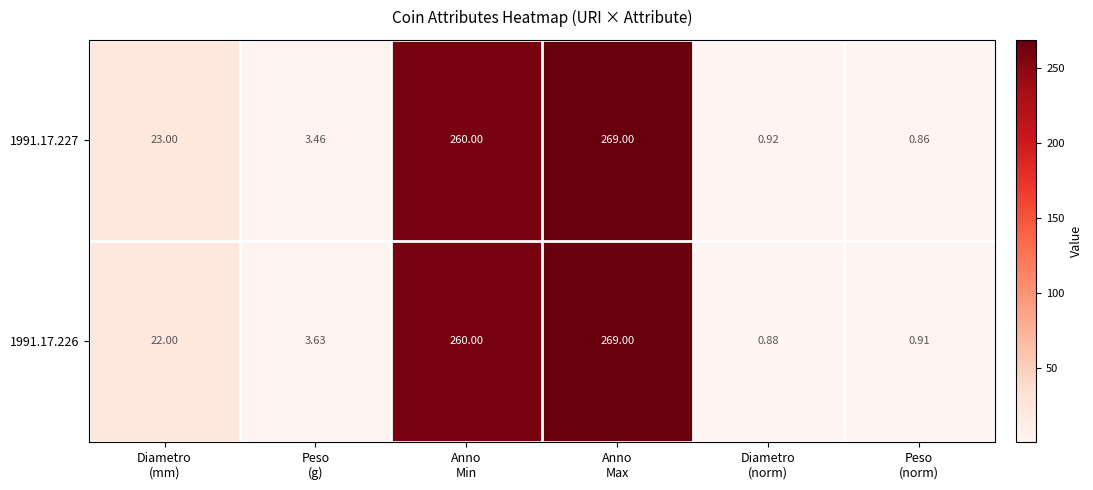

How many distinct data groups are displayed?

2